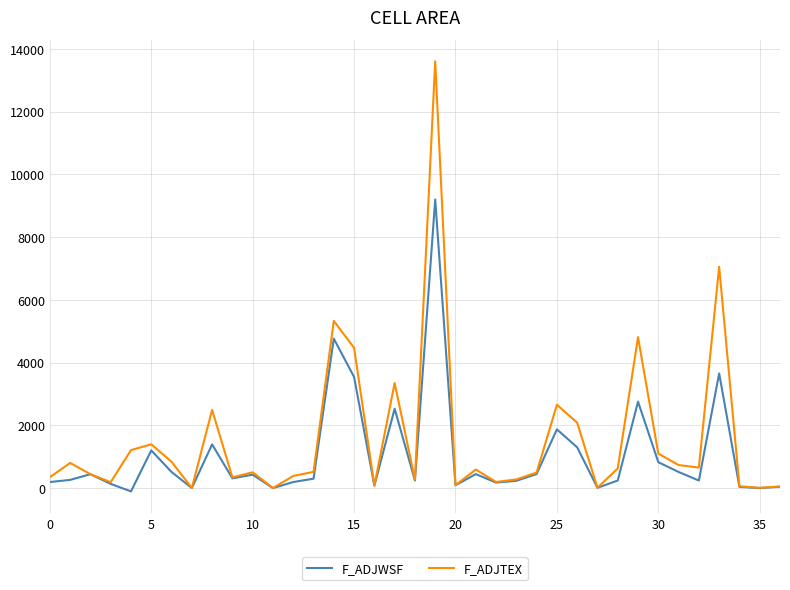

List the series in order of their peak value, highest first.

F_ADJTEX, F_ADJWSF